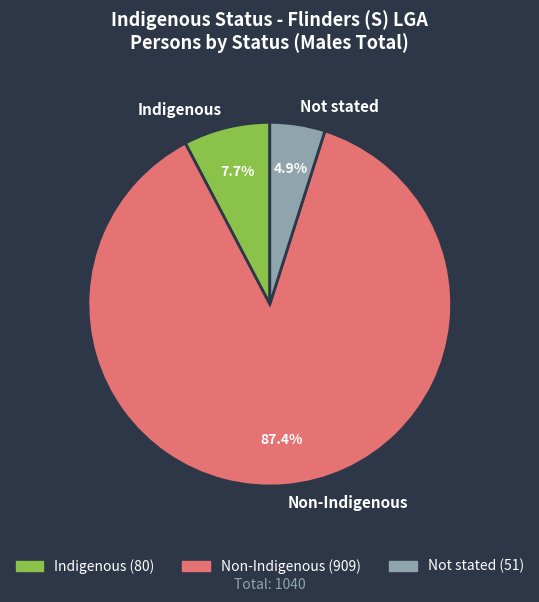

To the nearest percent, what is the combined percentage of Not stated and Indigenous?

13%